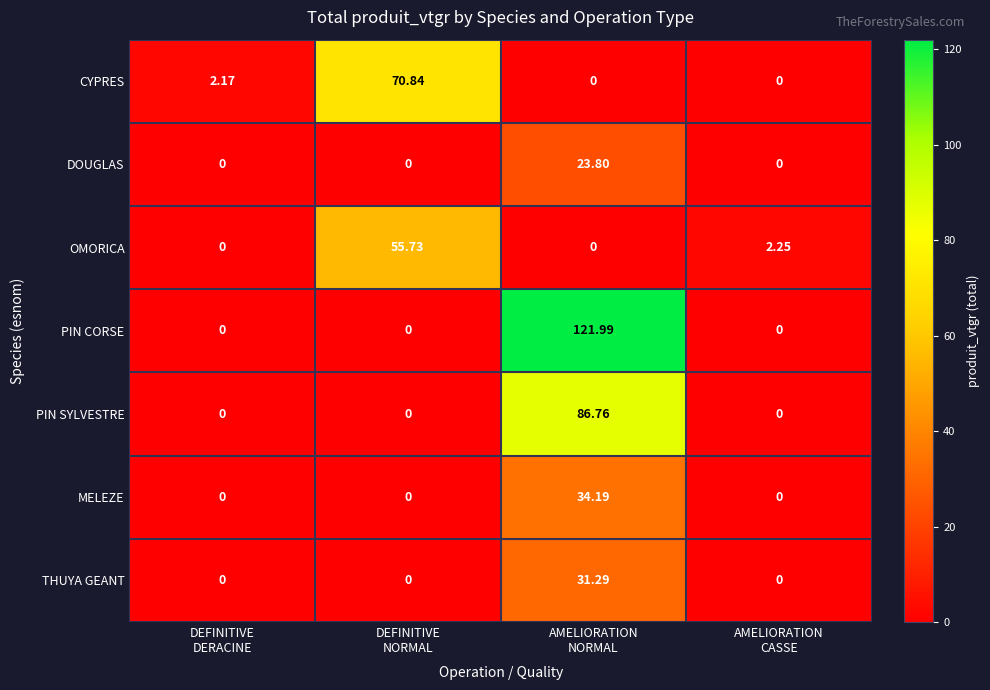

Which series has the largest total across all categories?

PIN CORSE